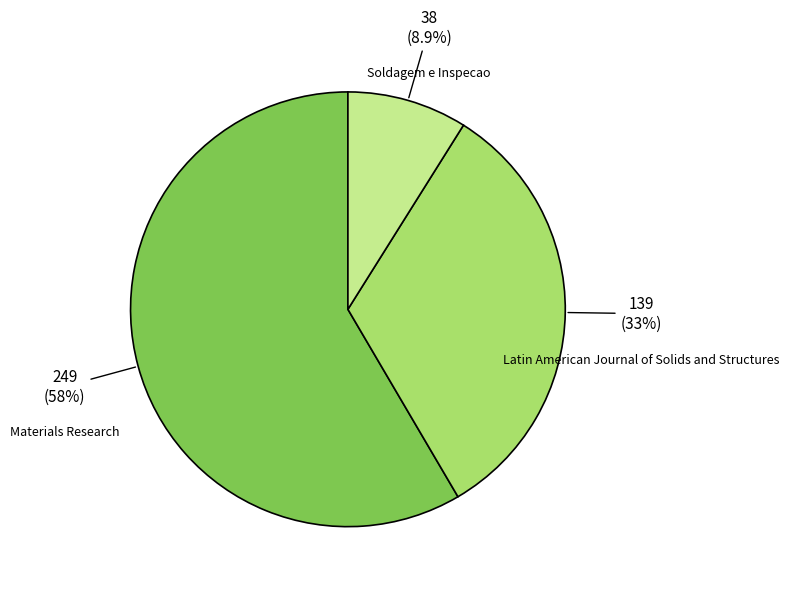

What portion of the pie excludes Soldagem e Inspecao?

91.1%